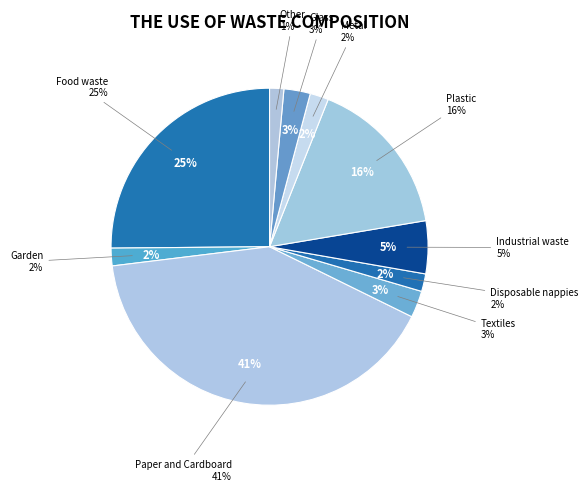

Combined, what portion of the pie is Plastic and Garden?

18.1%